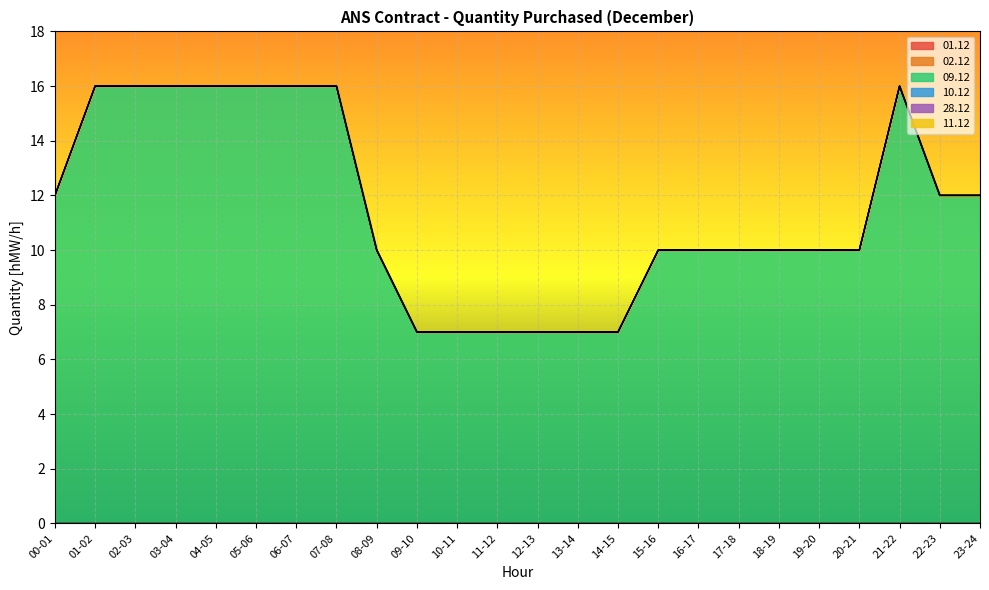

Rank the series by their maximum value, from highest to lowest.

09.12, 01.12, 02.12, 10.12, 28.12, 11.12